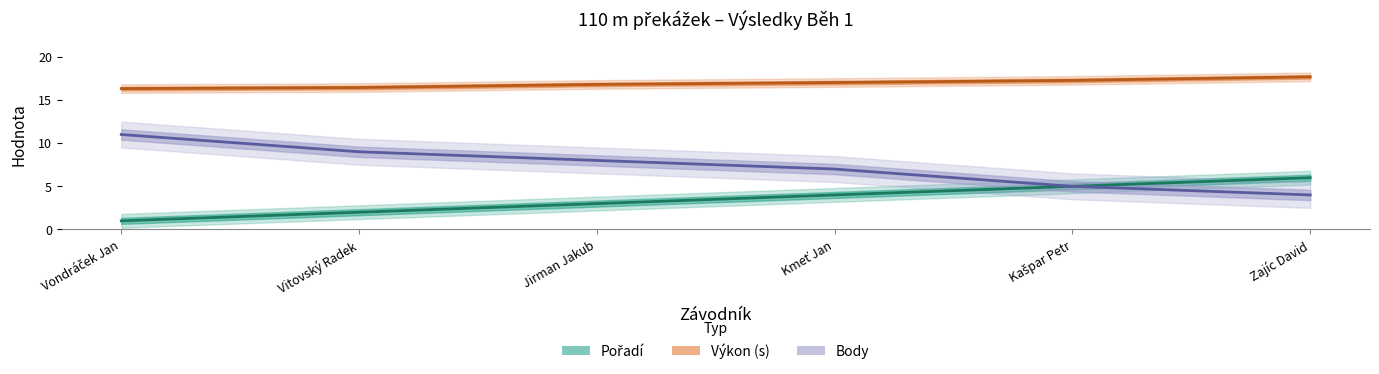

What is the minimum value for Výkon (s)?

16.3